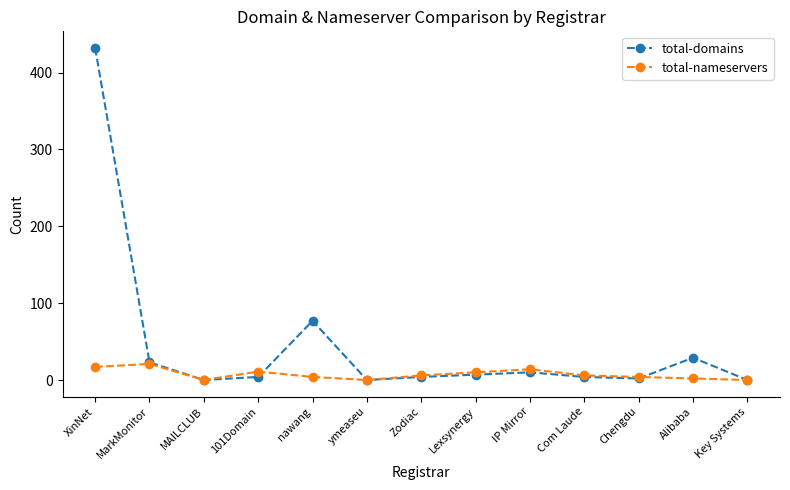

Rank the series by their maximum value, from highest to lowest.

total-domains, total-nameservers